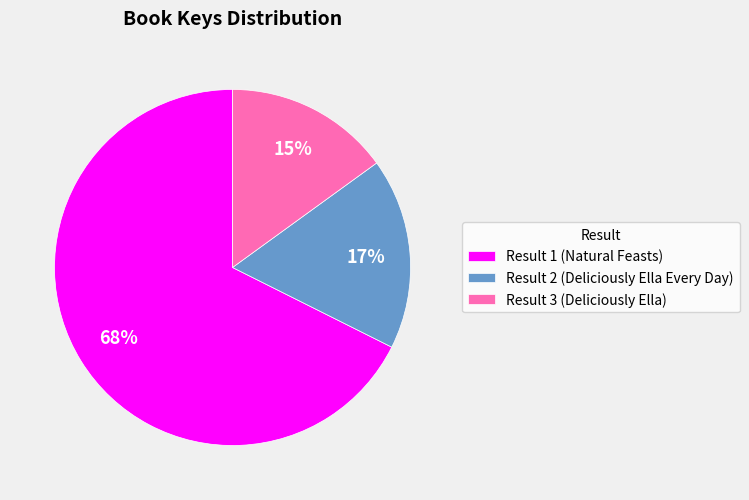

To the nearest percent, what portion does Result 2 (Deliciously Ella Every Day) represent?

17%